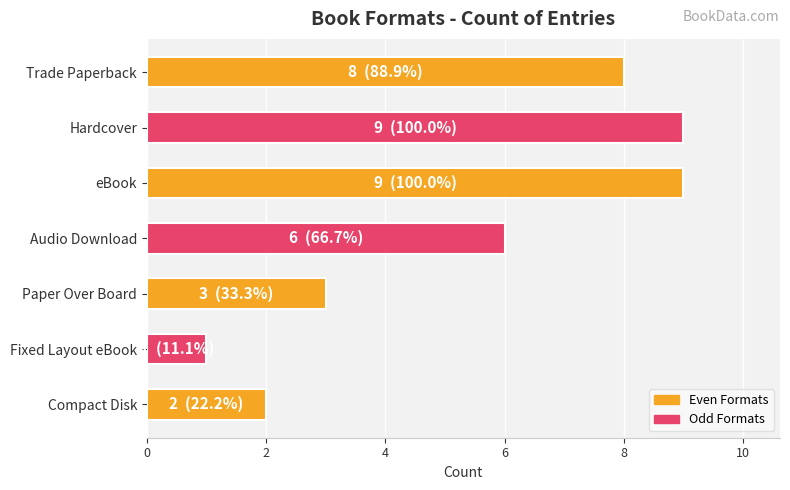

How many values are below 6?

3